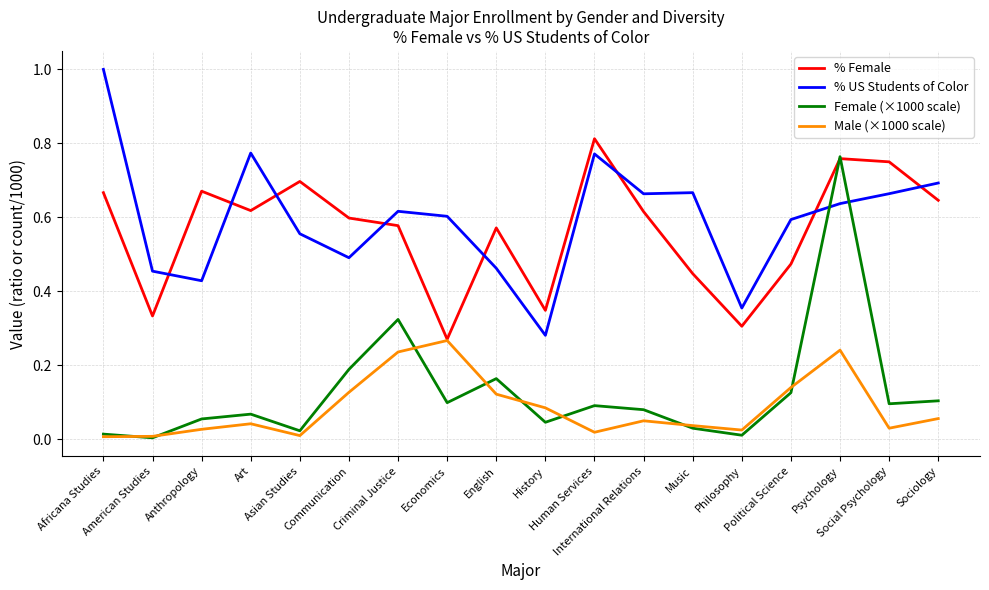

How many intersections are there between % US Students of Color and % Female?

8